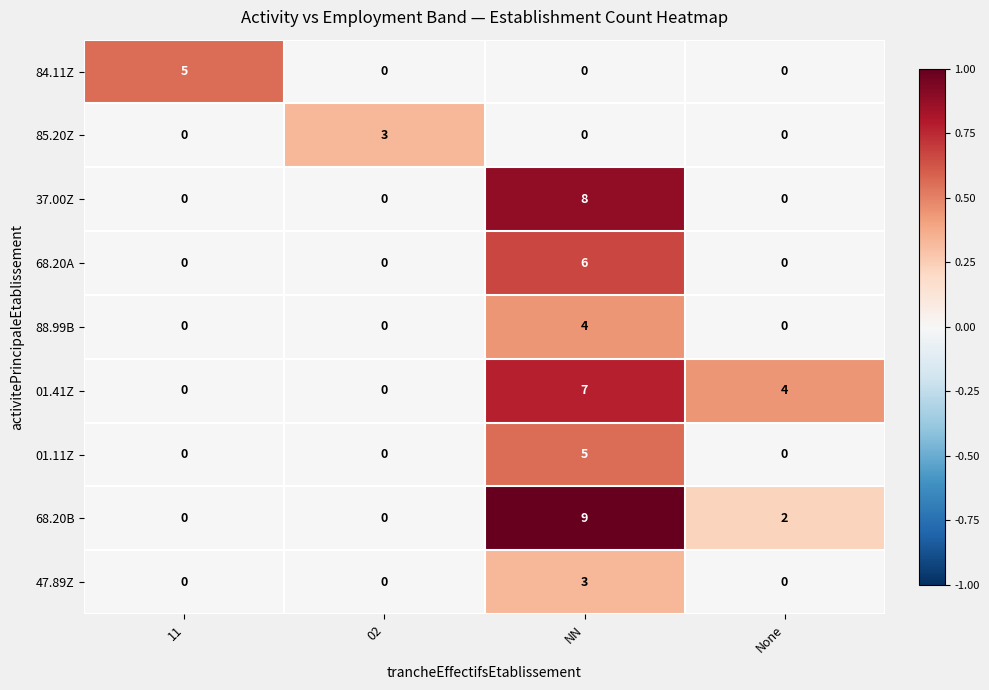

Count the 01.11Z values in the range 0 to 5.

4